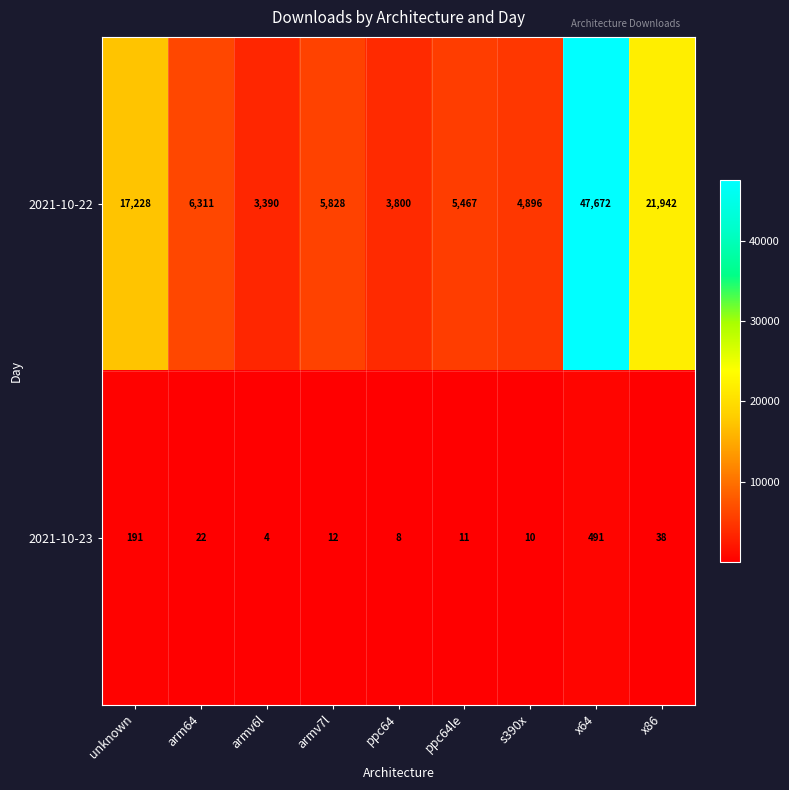

How many categories are shown in the chart?

9